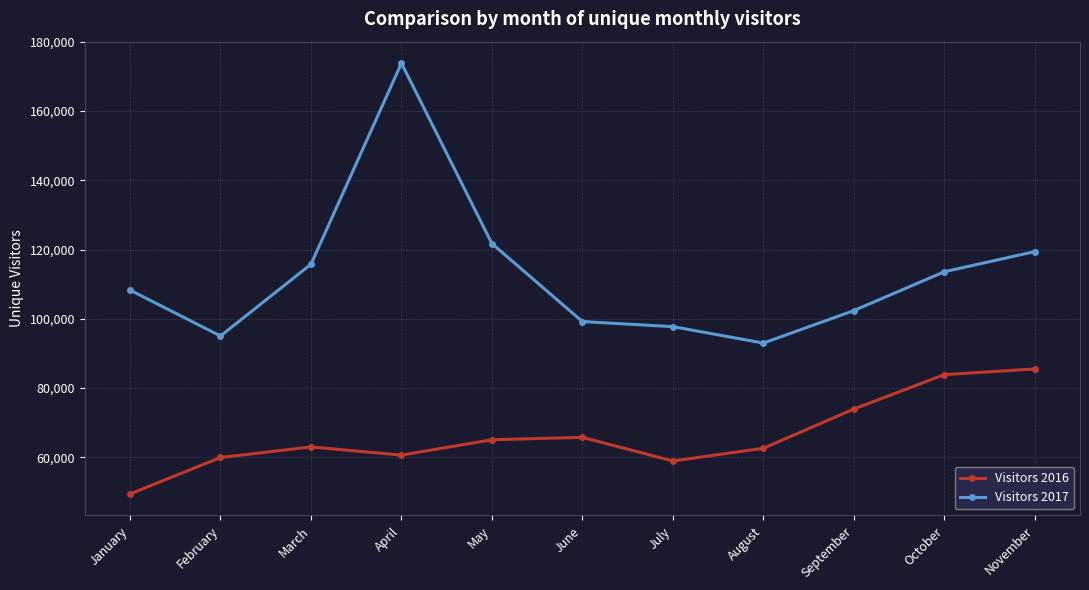

At which category does the chart reach its minimum across all series?

January